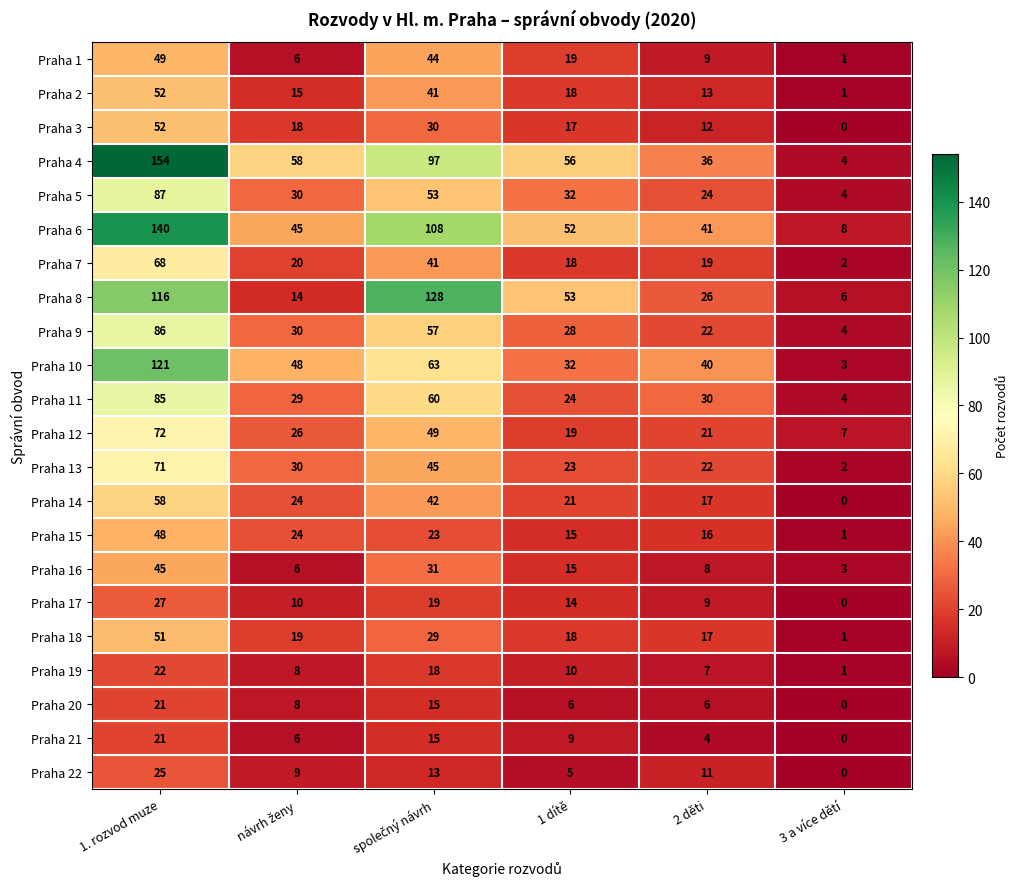

At which category is the sum across all series the highest?

1. rozvod muze